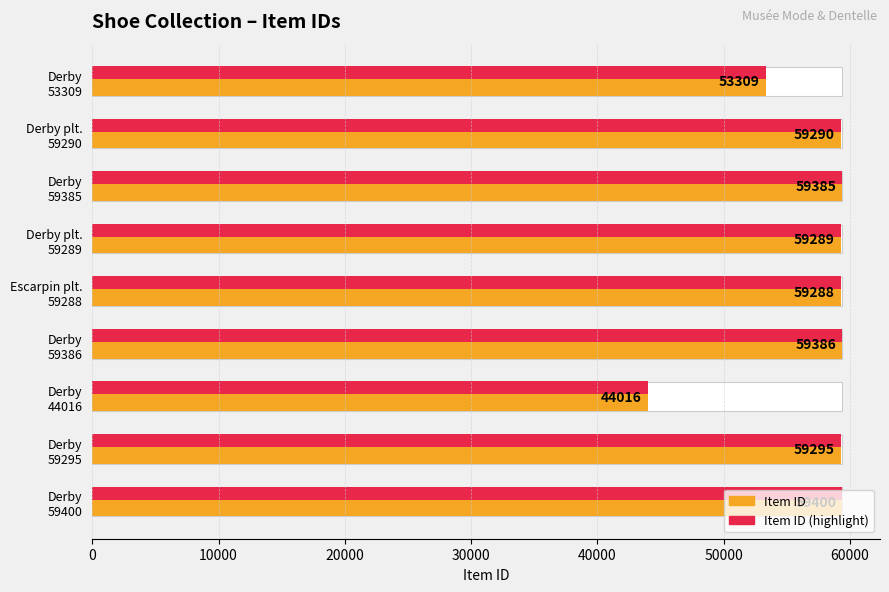

Is it true that Item ID equals 31922 at Derby 53309?

False